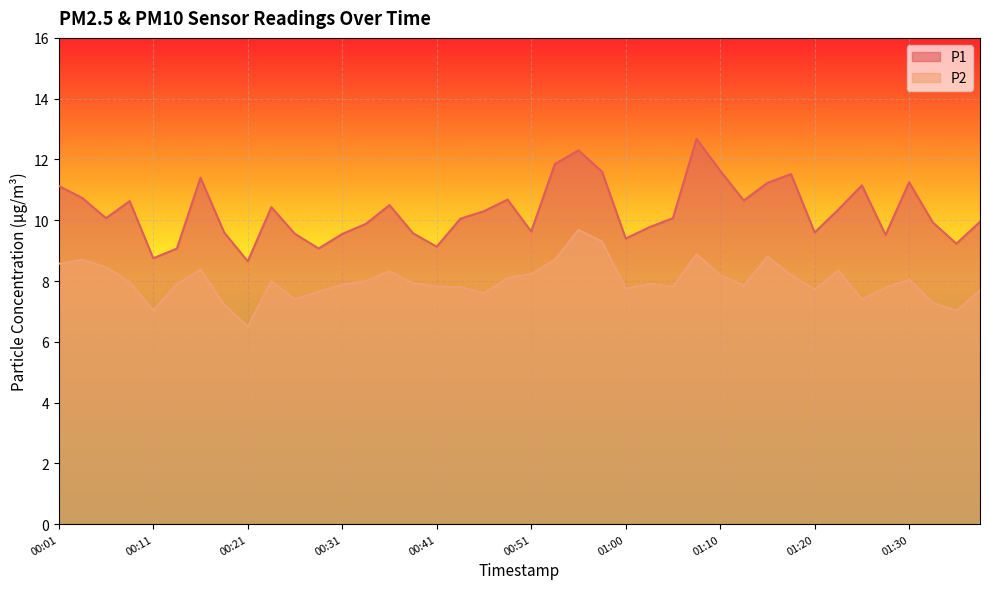

True or false: P2 and P1 cross at least once.

False